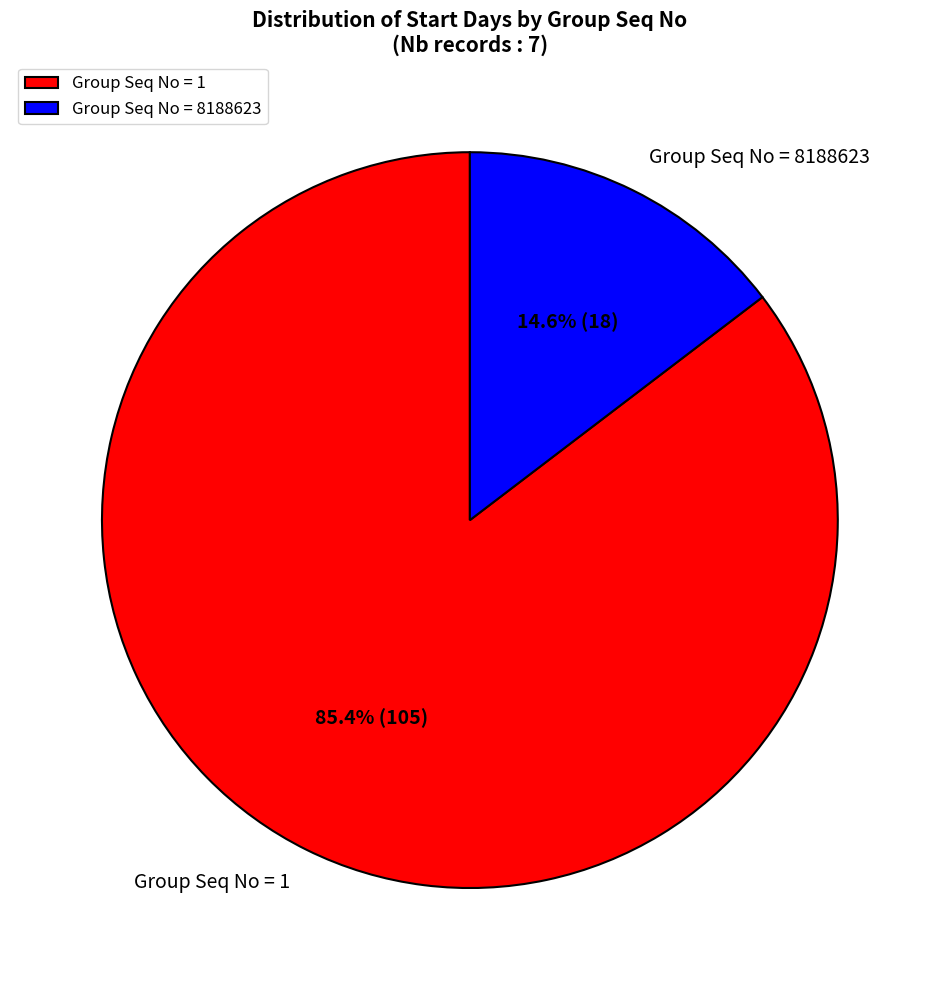

Which category has the biggest portion of the pie?

Group Seq No = 1